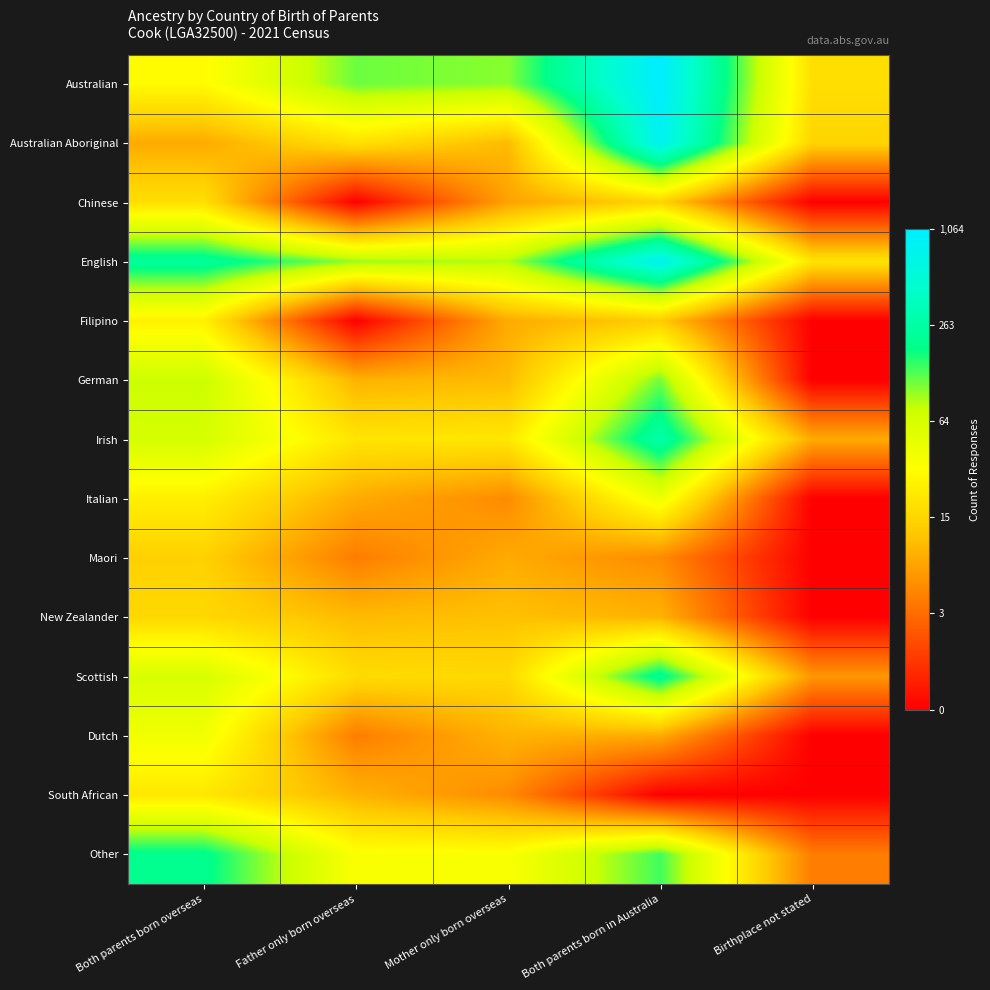

Reading left to right, list all the values displayed in this chart.

Australian: Both parents born overseas=3.4	Father only born overseas=4.8	Mother only born overseas=4.6	Both parents born in Australia=7.0	Birthplace not stated=2.9
Australian Aboriginal: Both parents born overseas=2.2	Father only born overseas=3.0	Mother only born overseas=2.4	Both parents born in Australia=6.7	Birthplace not stated=2.8
Chinese: Both parents born overseas=2.9	Father only born overseas=0.0	Mother only born overseas=2.1	Both parents born in Australia=2.8	Birthplace not stated=0.0
English: Both parents born overseas=5.5	Father only born overseas=4.6	Mother only born overseas=4.5	Both parents born in Australia=6.7	Birthplace not stated=3.0
Filipino: Both parents born overseas=3.3	Father only born overseas=0.0	Mother only born overseas=2.2	Both parents born in Australia=2.6	Birthplace not stated=0.0
German: Both parents born overseas=4.3	Father only born overseas=2.3	Mother only born overseas=2.4	Both parents born in Australia=4.7	Birthplace not stated=0.0
Irish: Both parents born overseas=4.2	Father only born overseas=3.0	Mother only born overseas=3.1	Both parents born in Australia=5.6	Birthplace not stated=2.2
Italian: Both parents born overseas=3.2	Father only born overseas=2.2	Mother only born overseas=1.8	Both parents born in Australia=3.8	Birthplace not stated=0.0
Maori: Both parents born overseas=2.7	Father only born overseas=1.6	Mother only born overseas=2.2	Both parents born in Australia=1.8	Birthplace not stated=0.0
New Zealander: Both parents born overseas=2.8	Father only born overseas=2.4	Mother only born overseas=2.5	Both parents born in Australia=2.3	Birthplace not stated=0.0
Scottish: Both parents born overseas=4.1	Father only born overseas=2.9	Mother only born overseas=2.8	Both parents born in Australia=5.4	Birthplace not stated=1.9
Dutch: Both parents born overseas=3.7	Father only born overseas=1.6	Mother only born overseas=2.3	Both parents born in Australia=2.2	Birthplace not stated=0.0
South African: Both parents born overseas=3.1	Father only born overseas=2.3	Mother only born overseas=1.8	Both parents born in Australia=0.0	Birthplace not stated=0.0
Other: Both parents born overseas=5.3	Father only born overseas=3.6	Mother only born overseas=3.6	Both parents born in Australia=5.0	Birthplace not stated=1.6